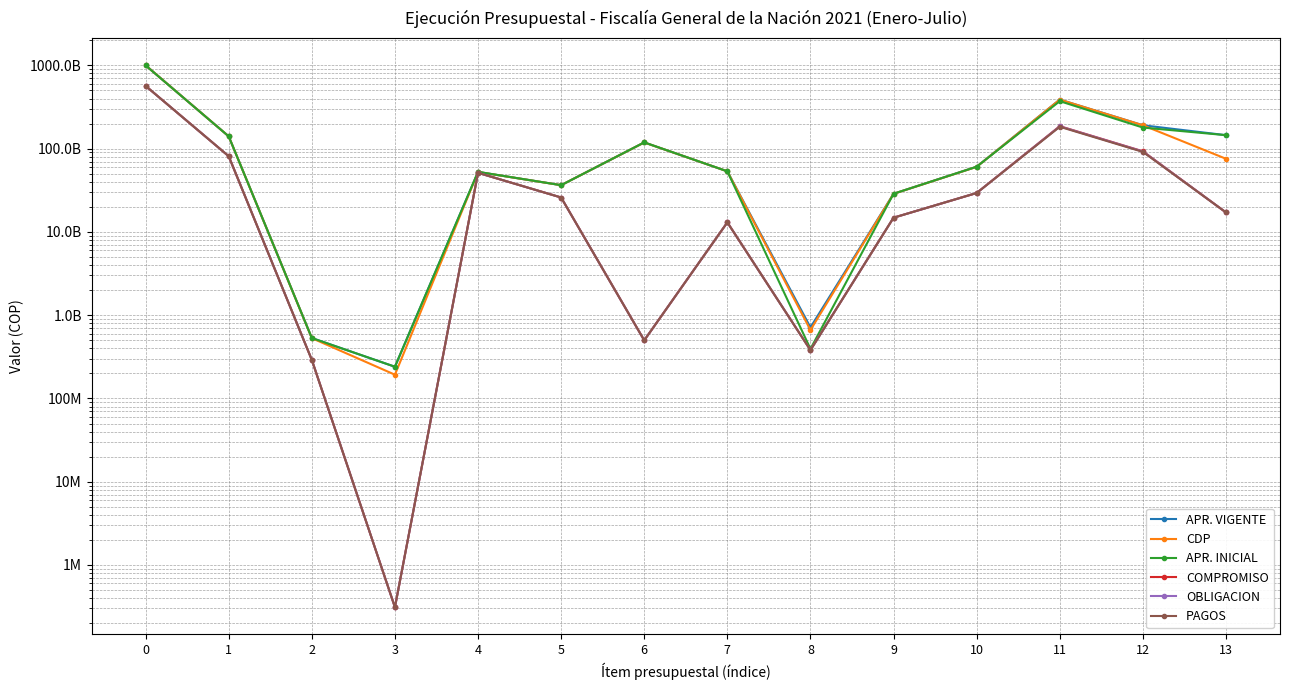

What is the approximate value of OBLIGACION at 9?

14828363374.0